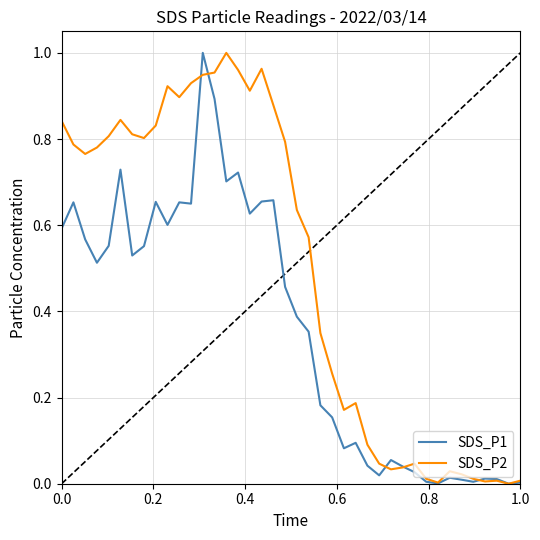

Which series has the largest total across all categories?

SDS_P2